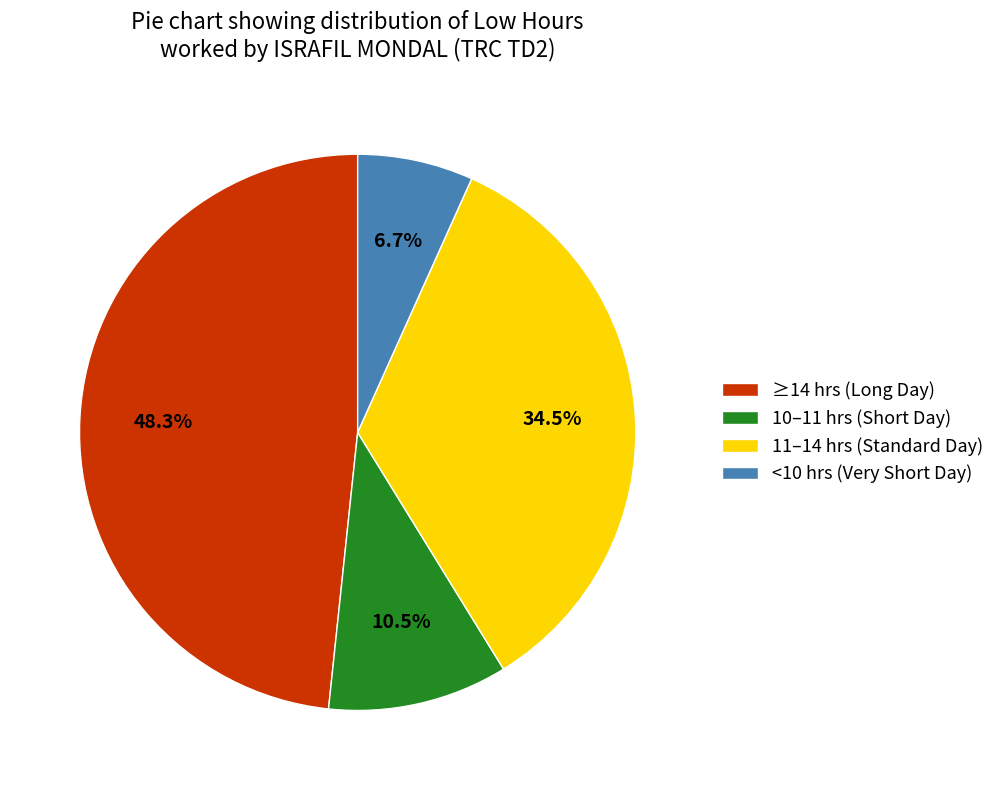

To the nearest percent, what is the difference between the largest and smallest slice percentages?

42%